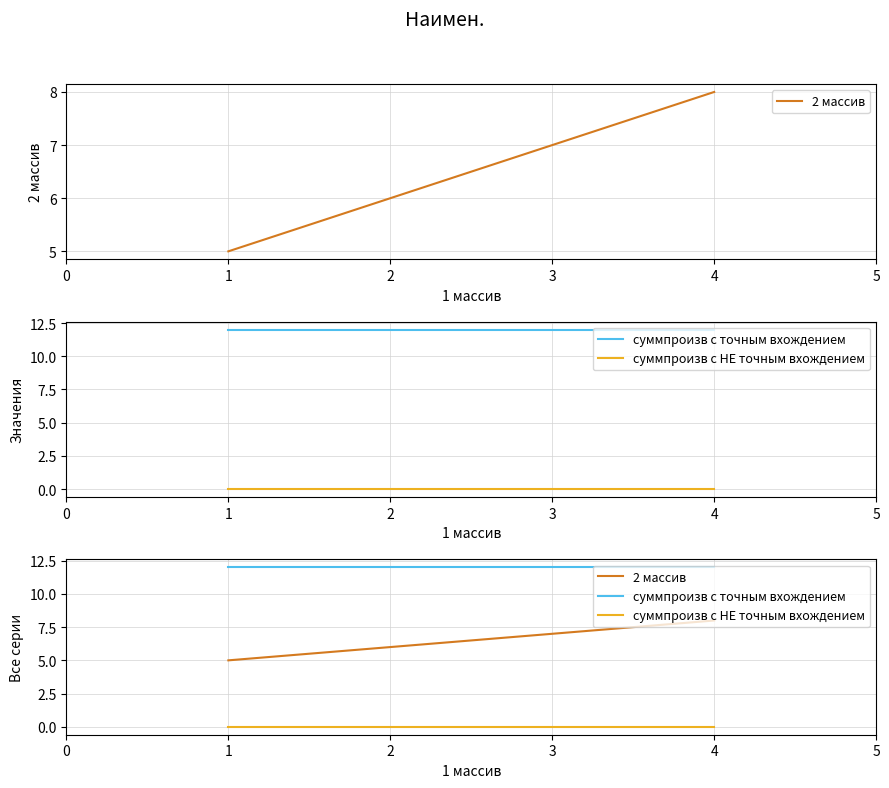

What is the sum of all суммпроизв с точным вхождением values?

48